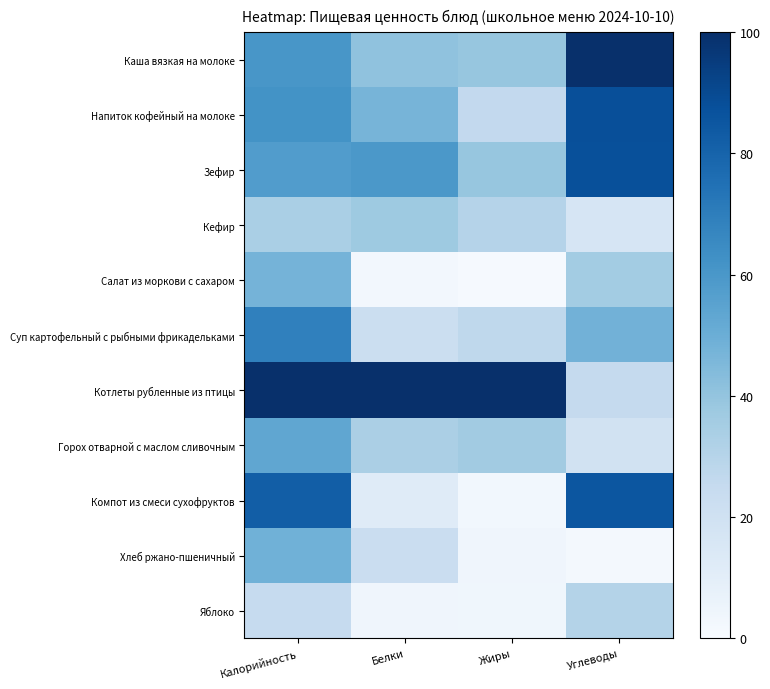

At how many categories does at least one series exceed 78?

4